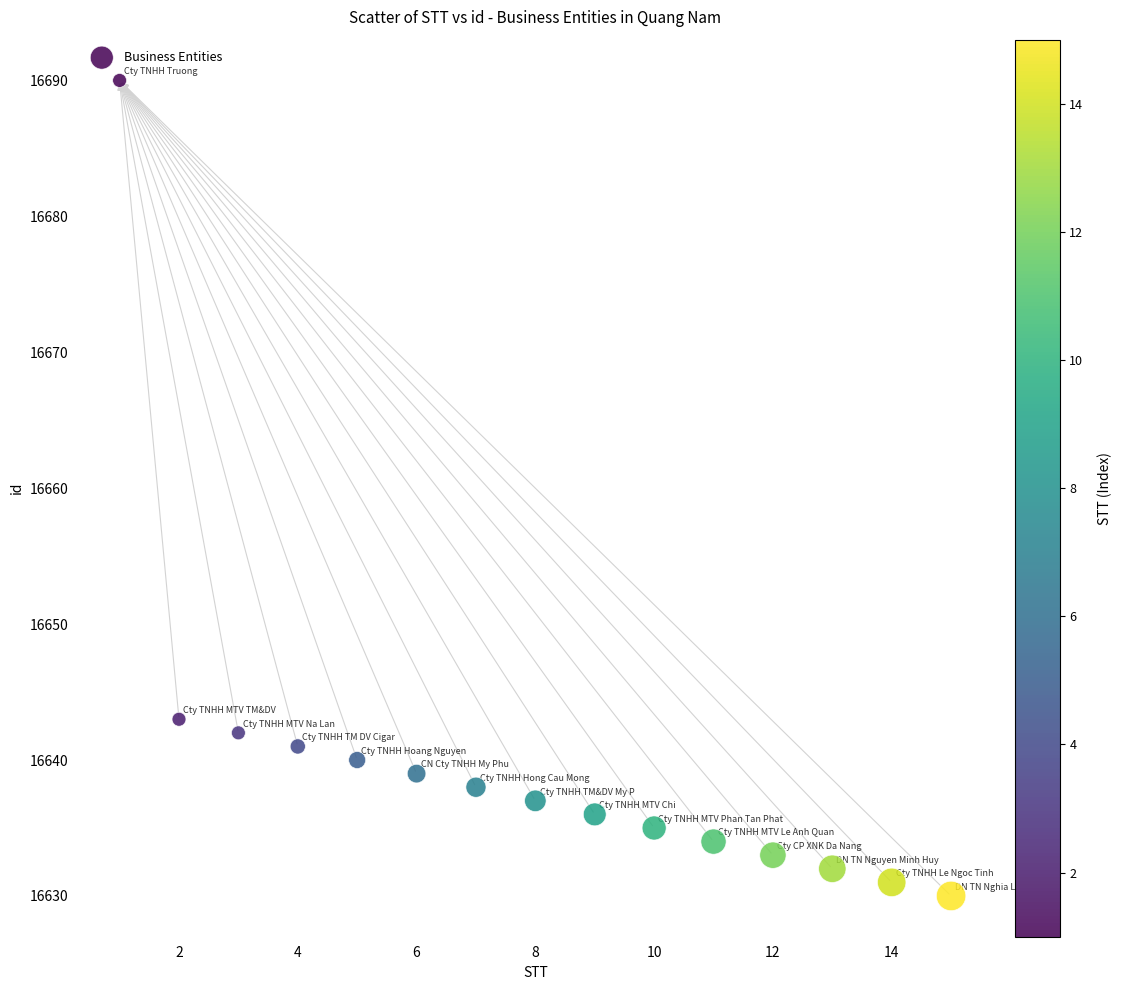

What is the range of Y values (max minus min)?

60